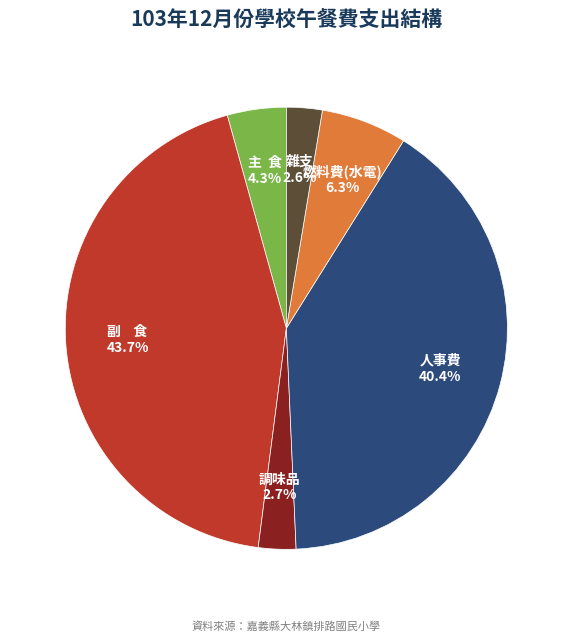

Does any single category account for the majority?

No